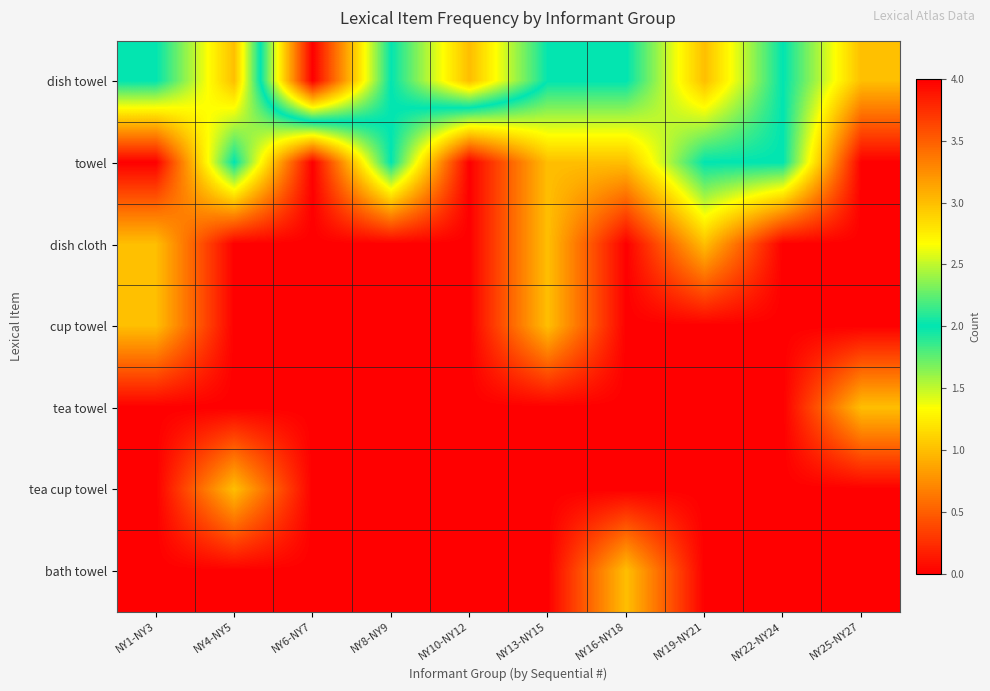

Reading right to left, extract all data points from this chart.

dish towel: NY25-NY27=1	NY22-NY24=2	NY19-NY21=1	NY16-NY18=2	NY13-NY15=2	NY10-NY12=3	NY8-NY9=2	NY6-NY7=4	NY4-NY5=1	NY1-NY3=2
towel: NY25-NY27=0	NY22-NY24=2	NY19-NY21=2	NY16-NY18=1	NY13-NY15=1	NY10-NY12=0	NY8-NY9=2	NY6-NY7=0	NY4-NY5=2	NY1-NY3=0
dish cloth: NY25-NY27=0	NY22-NY24=0	NY19-NY21=1	NY16-NY18=0	NY13-NY15=1	NY10-NY12=0	NY8-NY9=0	NY6-NY7=0	NY4-NY5=0	NY1-NY3=1
cup towel: NY25-NY27=0	NY22-NY24=0	NY19-NY21=0	NY16-NY18=0	NY13-NY15=1	NY10-NY12=0	NY8-NY9=0	NY6-NY7=0	NY4-NY5=0	NY1-NY3=1
tea towel: NY25-NY27=1	NY22-NY24=0	NY19-NY21=0	NY16-NY18=0	NY13-NY15=0	NY10-NY12=0	NY8-NY9=0	NY6-NY7=0	NY4-NY5=0	NY1-NY3=0
tea cup towel: NY25-NY27=0	NY22-NY24=0	NY19-NY21=0	NY16-NY18=0	NY13-NY15=0	NY10-NY12=0	NY8-NY9=0	NY6-NY7=0	NY4-NY5=1	NY1-NY3=0
bath towel: NY25-NY27=0	NY22-NY24=0	NY19-NY21=0	NY16-NY18=1	NY13-NY15=0	NY10-NY12=0	NY8-NY9=0	NY6-NY7=0	NY4-NY5=0	NY1-NY3=0